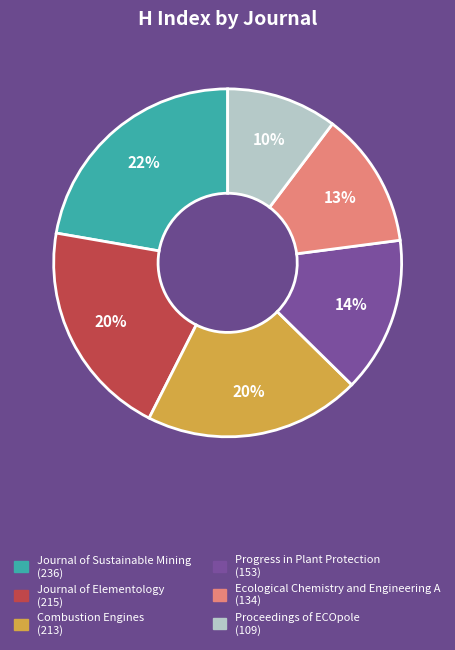

What is the largest slice in the pie chart?

Journal of Sustainable Mining